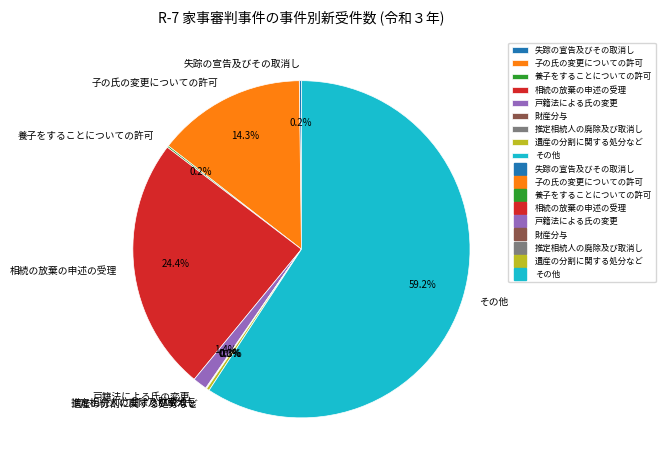

Which slice is the largest?

その他